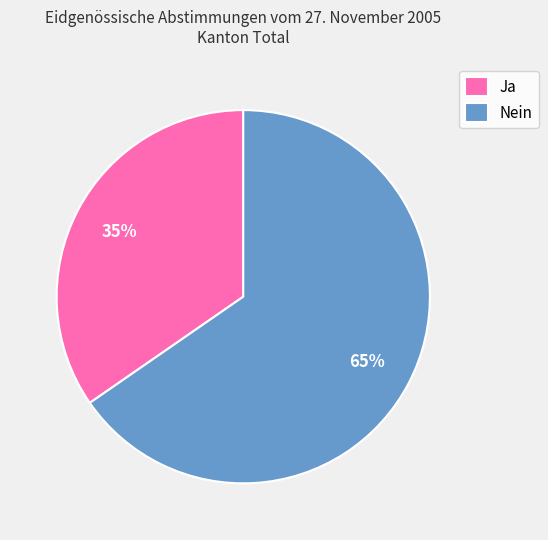

To the nearest percent, what is the combined percentage of Ja and Nein?

100%